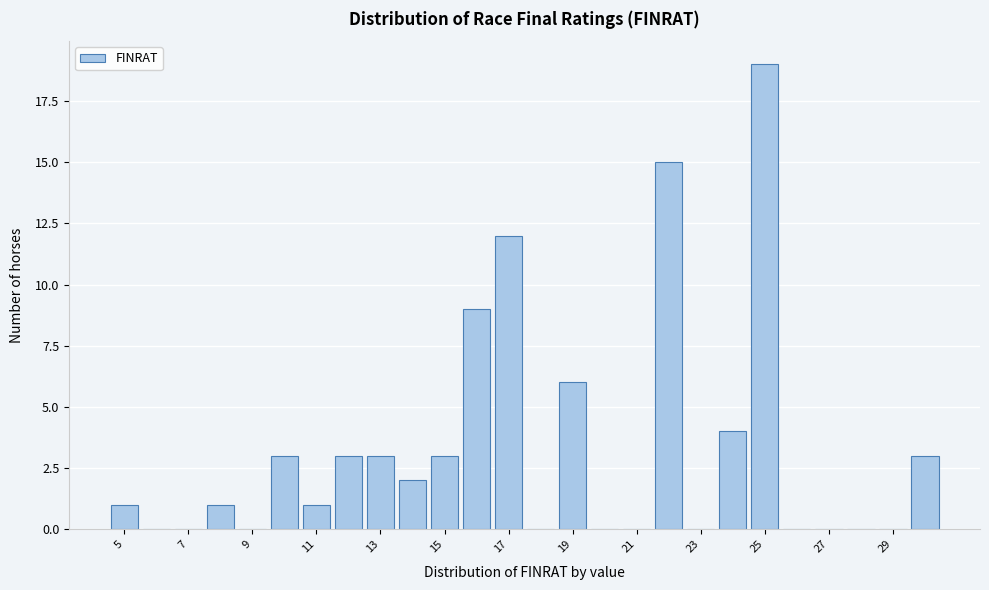

Reading left to right, transcribe this chart: for each bar, give the range it covers on the x-axis and its height. Neither the bar edges nor the heights are printed on the chart, so give them approximately, as read against the axes.

4.5 to 5.5: 1
5.5 to 6.5: 0
6.5 to 7.5: 0
7.5 to 8.5: 1
8.5 to 9.5: 0
9.5 to 10.5: 3
10.5 to 11.5: 1
11.5 to 12.5: 3
12.5 to 13.5: 3
13.5 to 14.5: 2
14.5 to 15.5: 3
15.5 to 16.5: 9
16.5 to 17.5: 12
17.5 to 18.5: 0
18.5 to 19.5: 6
19.5 to 20.5: 0
20.5 to 21.5: 0
21.5 to 22.5: 15
22.5 to 23.5: 0
23.5 to 24.5: 4
24.5 to 25.5: 19
25.5 to 26.5: 0
26.5 to 27.5: 0
27.5 to 28.5: 0
28.5 to 29.5: 0
29.5 to 30.5: 3